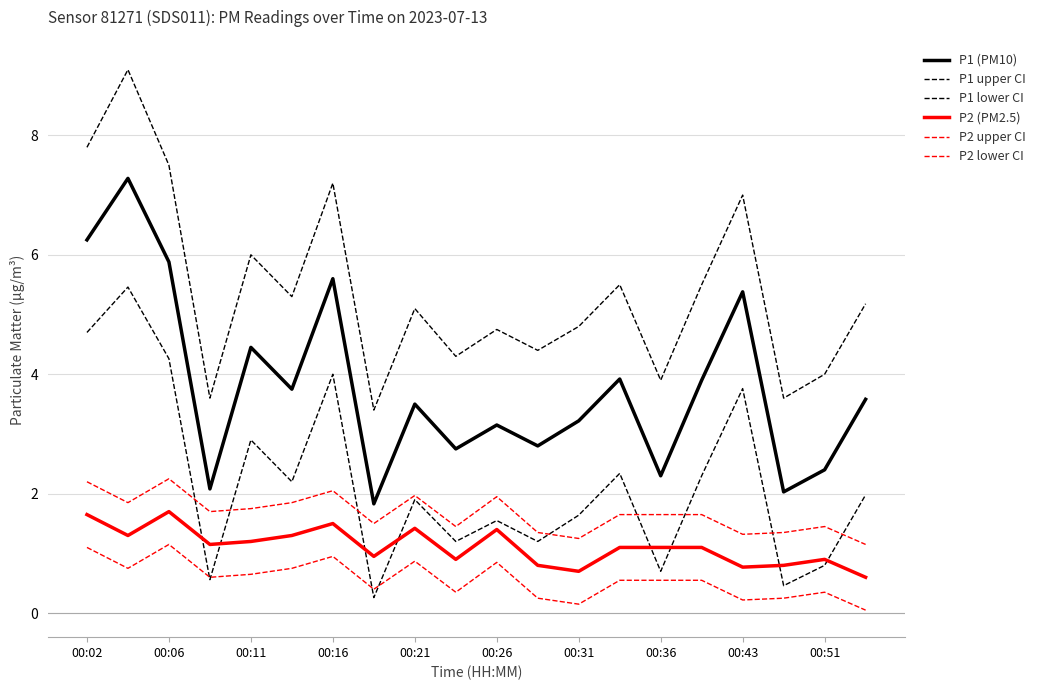

Is this an area chart (filled region under the line)?

No